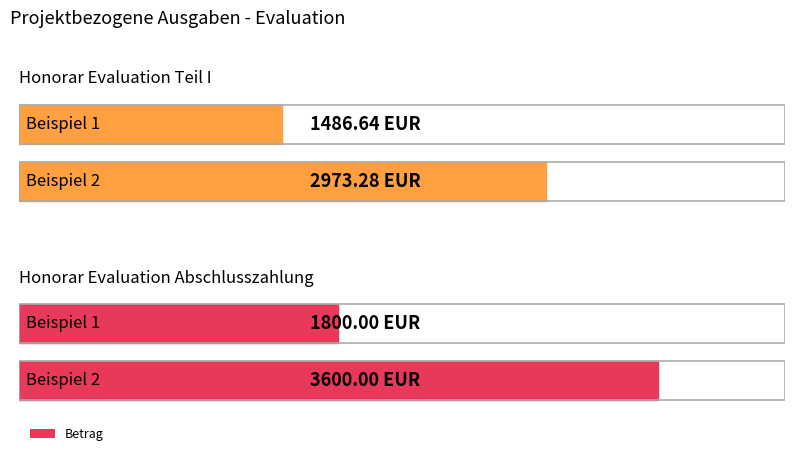

What is the difference between the highest and lowest values at Beispiel 2?

626.7